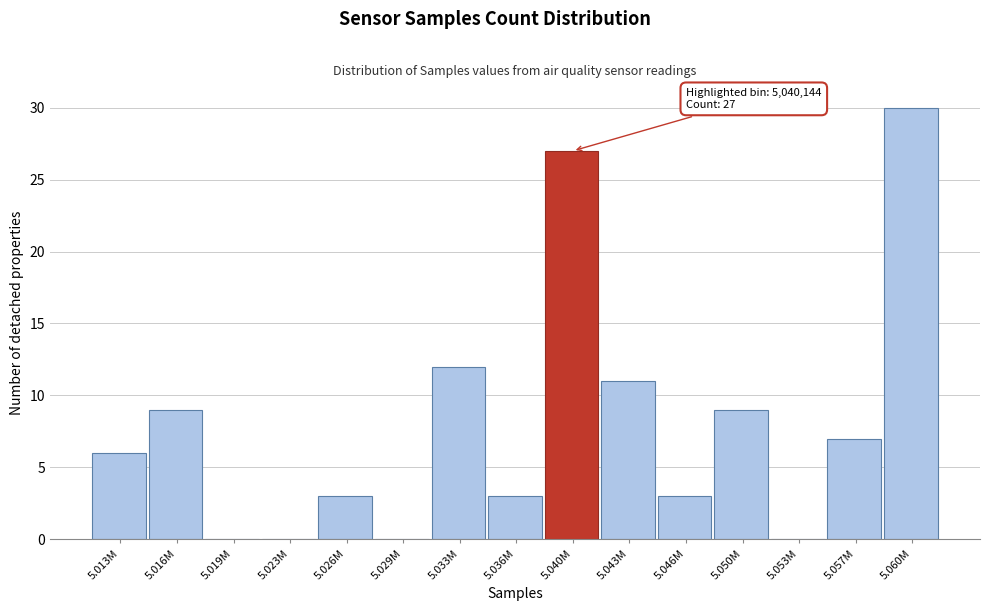

Reading left to right, extract all data points from this chart.

5.013M=6	5.016M=9	5.019M=0	5.023M=0	5.026M=3	5.029M=0	5.033M=12	5.036M=3	5.040M=27	5.043M=11	5.046M=3	5.050M=9	5.053M=0	5.057M=7	5.060M=30